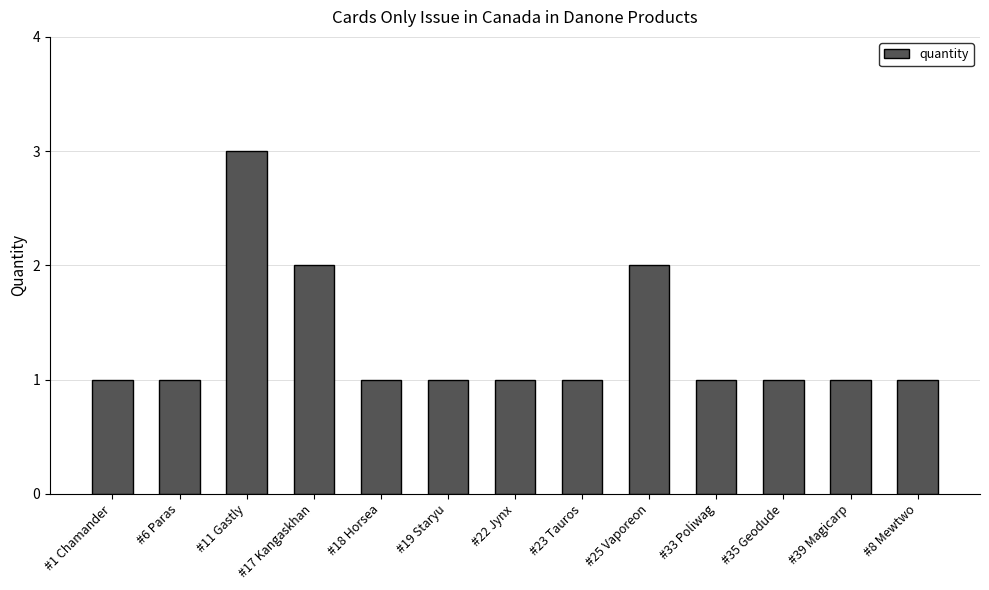

What is the label of the 5th bar from the left?

#18 Horsea